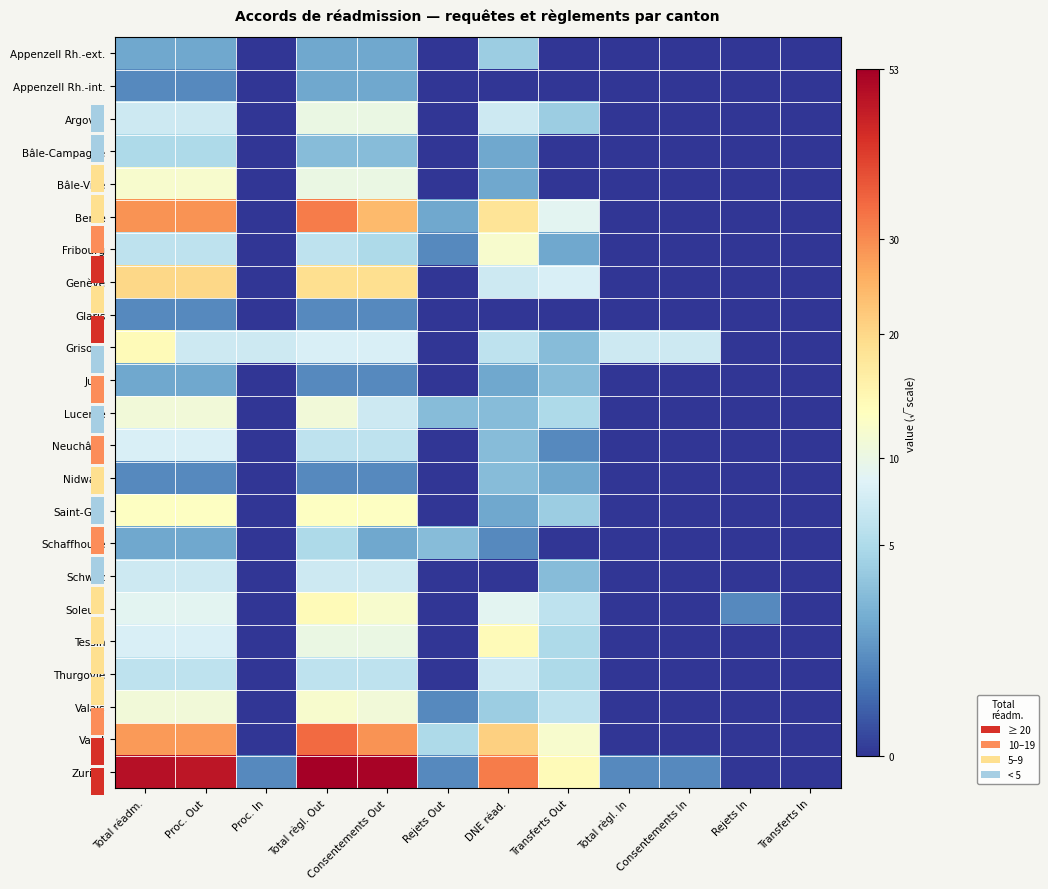

What is the maximum value shown in the chart?

7.3